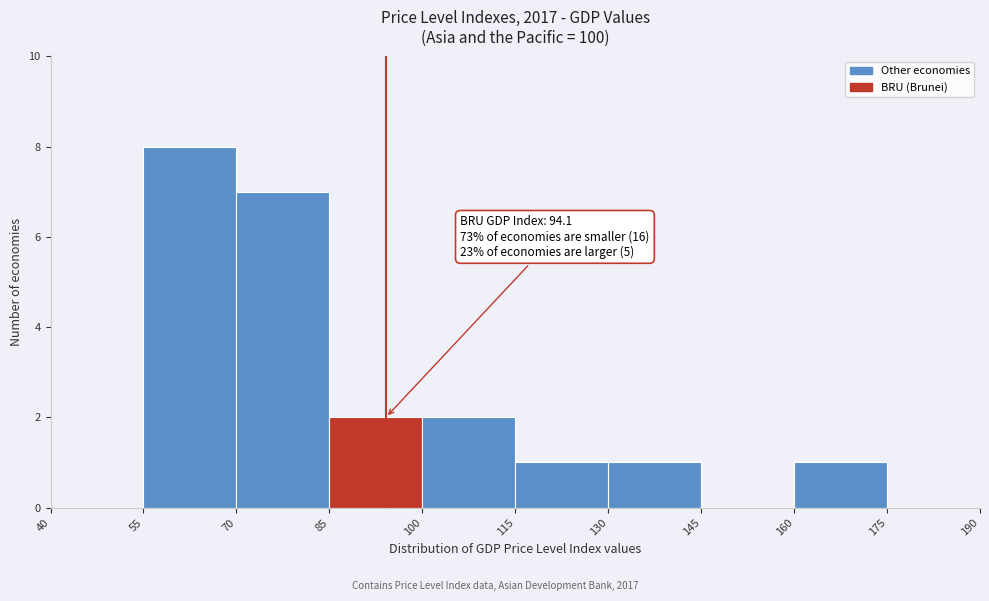

Over which range of the x-axis is the bar tallest?

55 to 70